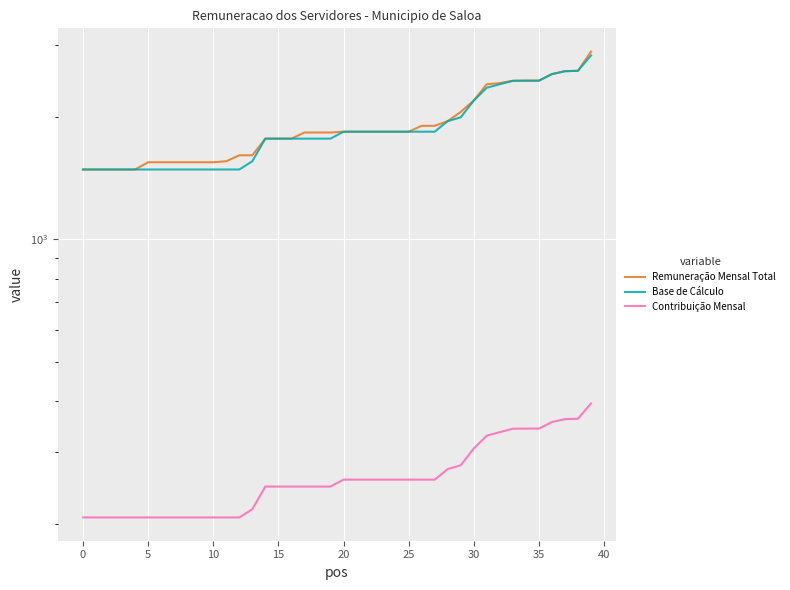

What is the highest value of the Contribuição Mensal series?

395.4